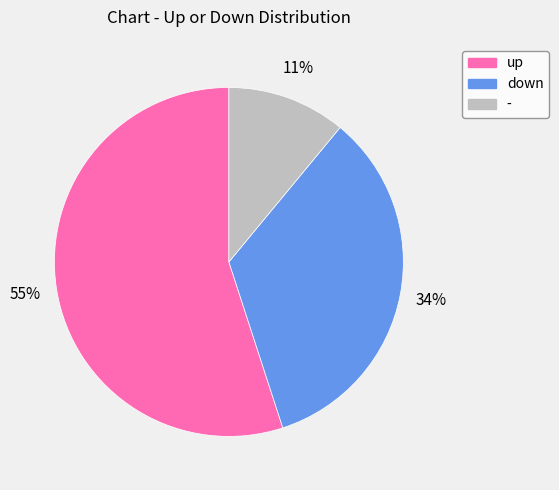

Rank the categories by value from lowest to highest.

-, down, up